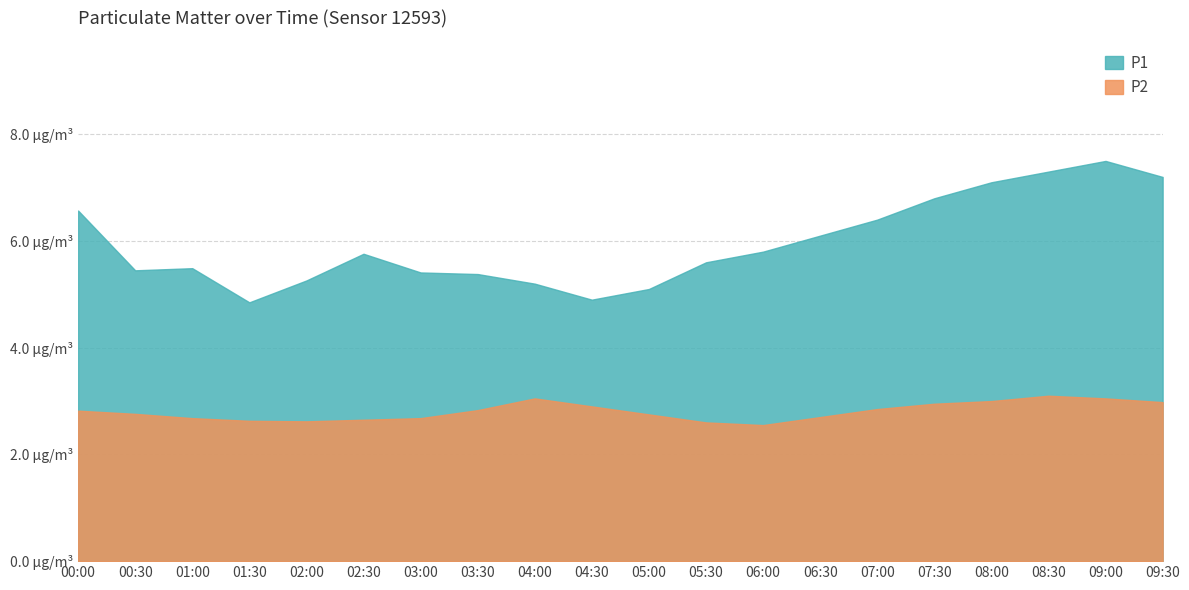

What is the value of the P2 point at the 10th from the left?

2.9